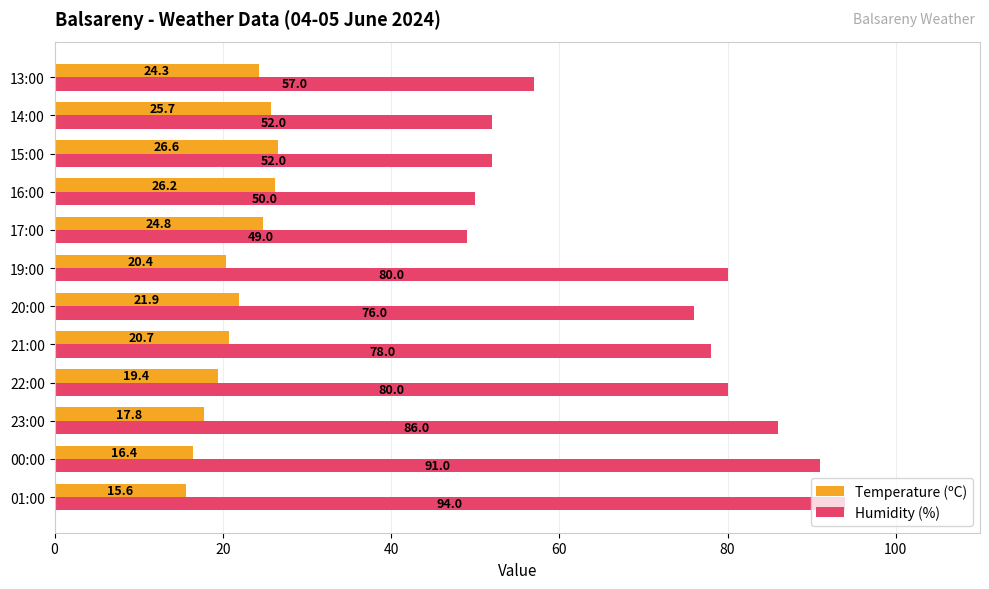

At how many categories does at least one series exceed 19?

12